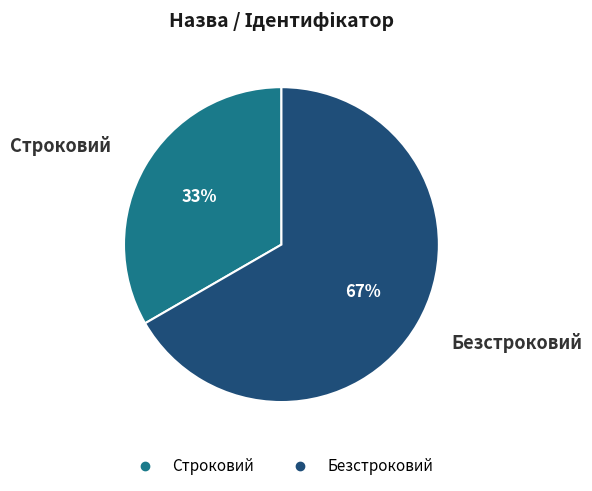

Approximately how many times larger is the value at Строковий compared to Безстроковий?

0.5